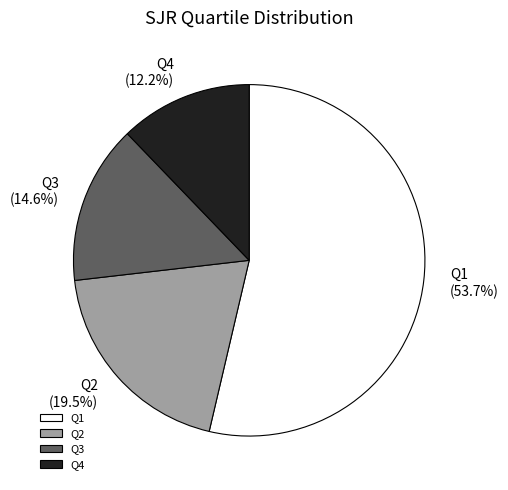

Count the number of slices in the pie.

4